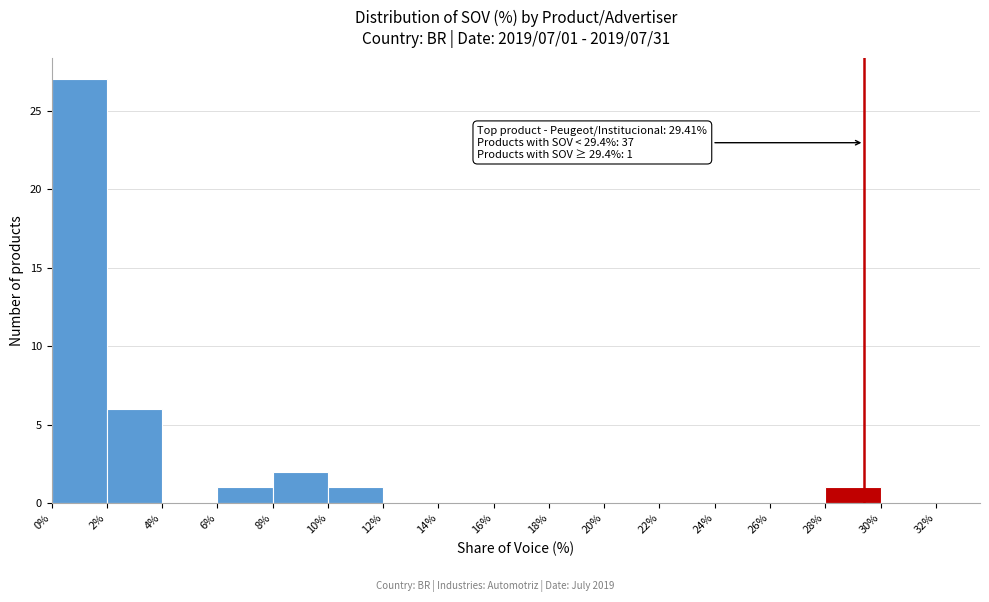

Which range on the x-axis has the tallest bar?

0% to 2%